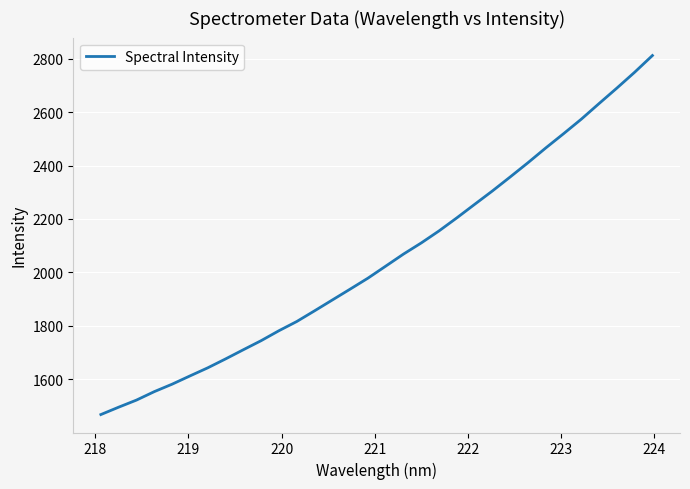

Is this an area chart (filled region under the line)?

No